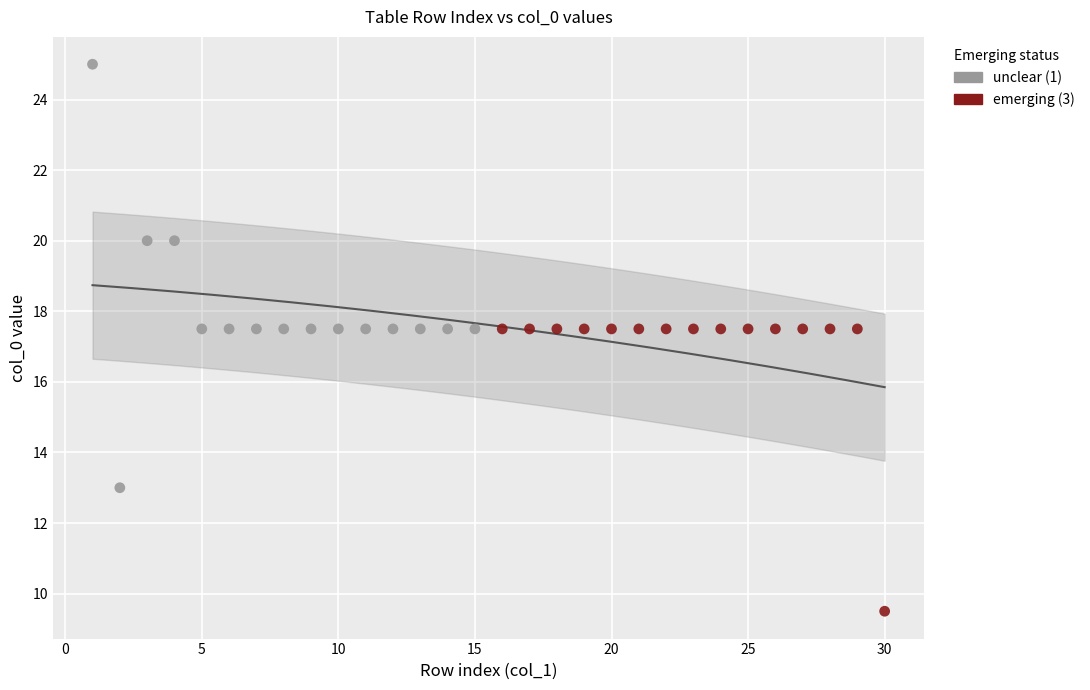

Which series contains the lowest Y value?

emerging (3)